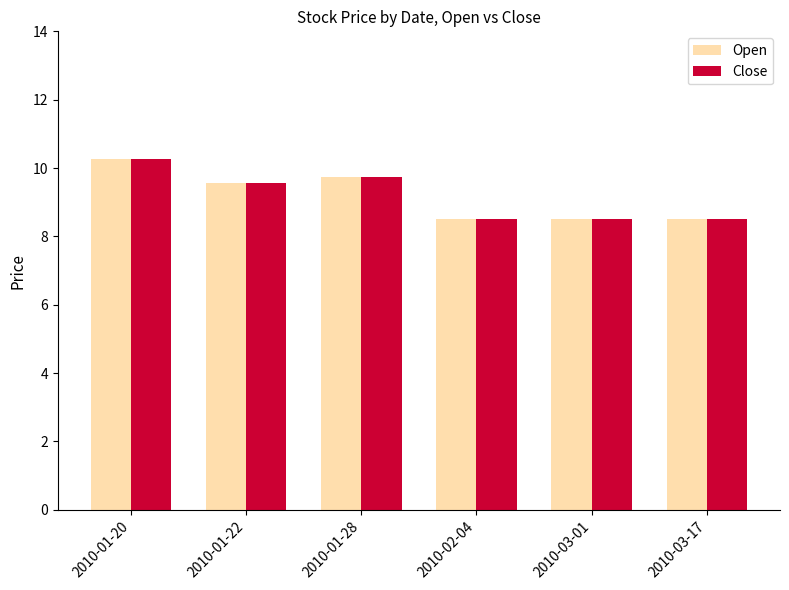

What is the approximate value of Open at 2010-02-04?

8.5